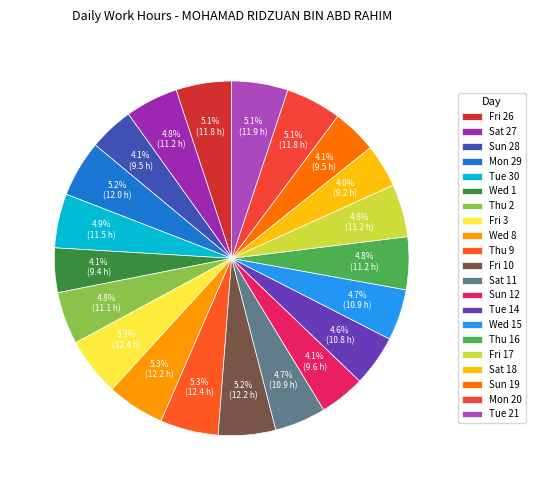

Rank the categories by value from lowest to highest.

Sat 18, Wed 1, Sun 28, Sun 19, Sun 12, Tue 14, Wed 15, Sat 11, Thu 2, Thu 16, Fri 17, Sat 27, Tue 30, Fri 26, Mon 20, Tue 21, Mon 29, Fri 10, Wed 8, Thu 9, Fri 3